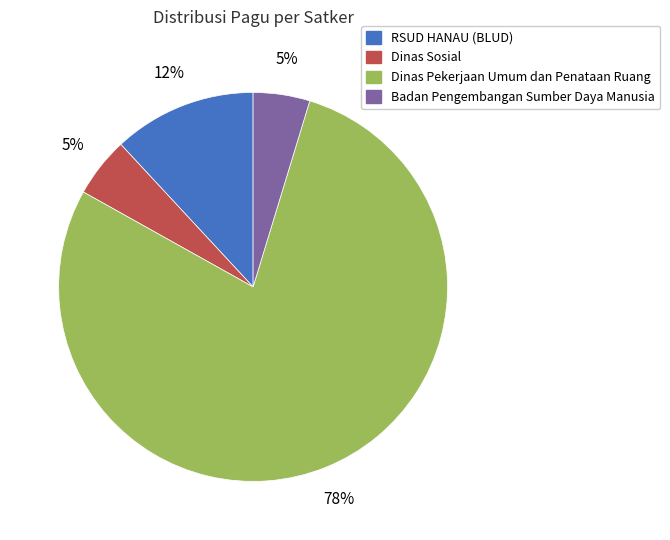

Is it true that Dinas Sosial is 12% of the pie?

False